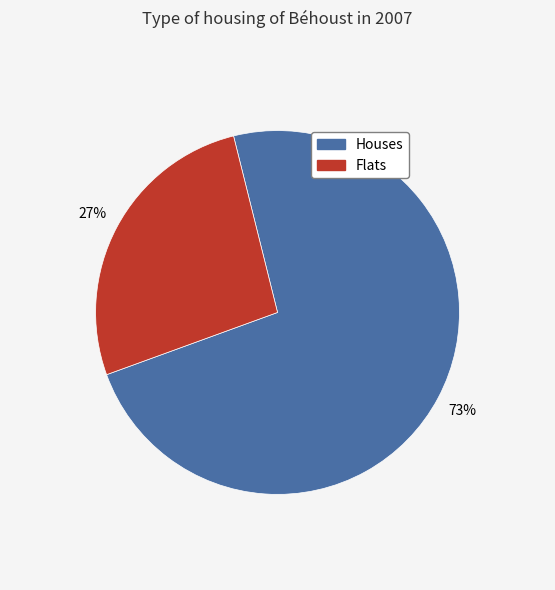

To the nearest percent, what is the average slice percentage?

50%